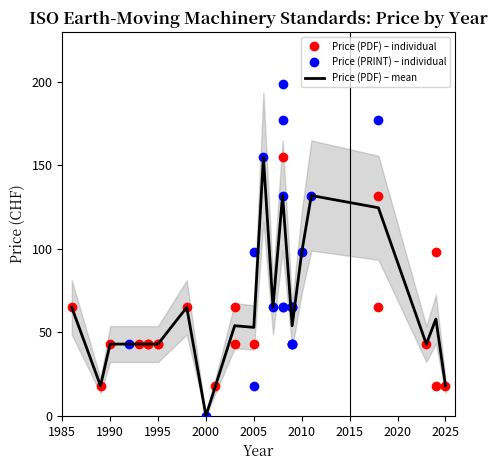

Which category has the lowest value in the Price (PDF) – mean series?

2000